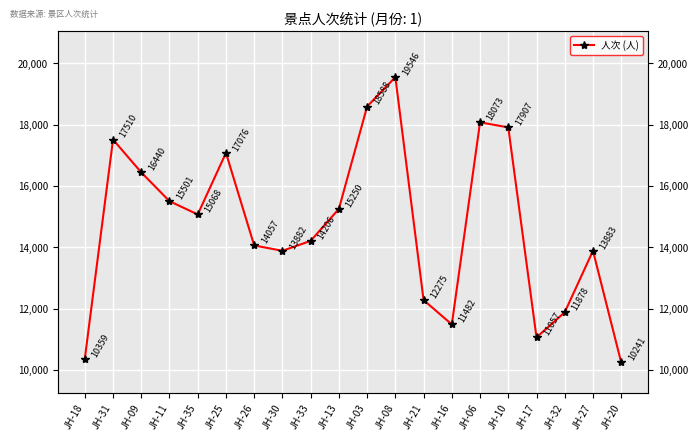

Does the chart display data point markers on the line(s)?

Yes